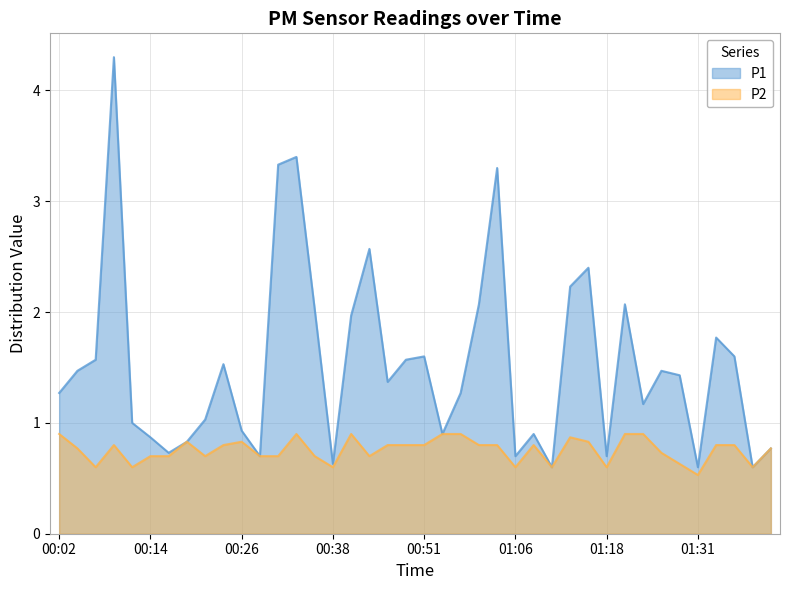

Rank the series by their average value, from highest to lowest.

P1, P2